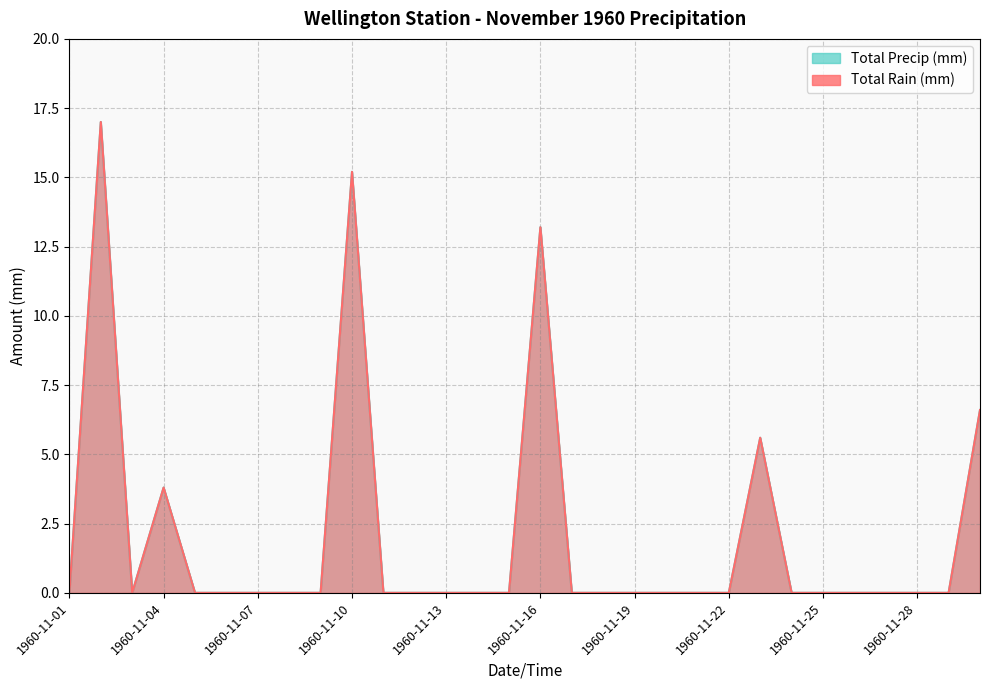

At which category does Total Precip (mm) reach its first local peak?

1960-11-02